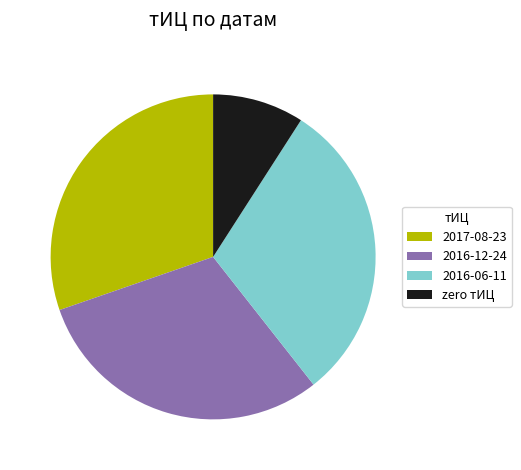

Does 2016-06-11 account for over 50% of the chart?

No